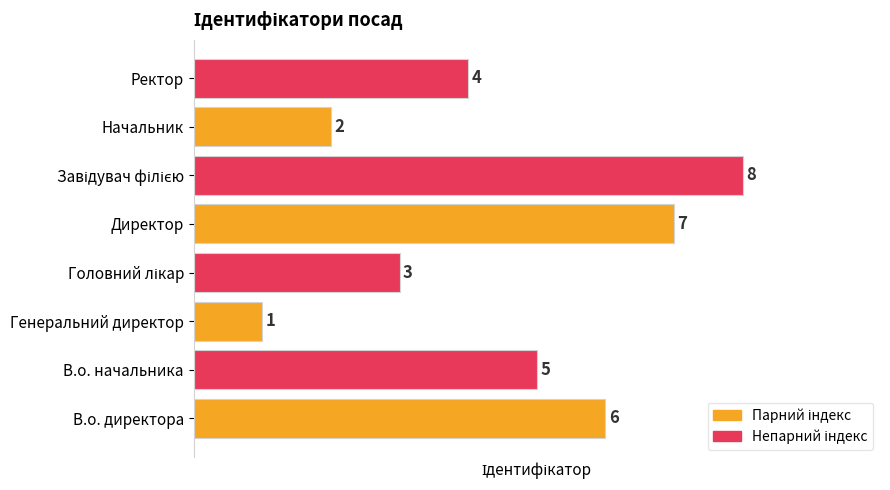

Count the values in the range 3 to 7.

5